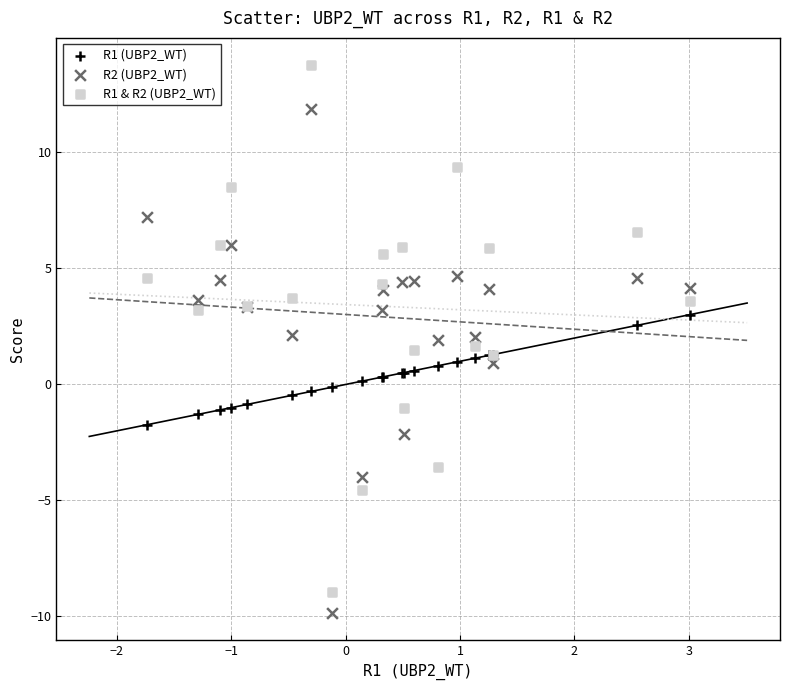

Which series contains the highest Y value?

R1 & R2 (UBP2_WT)